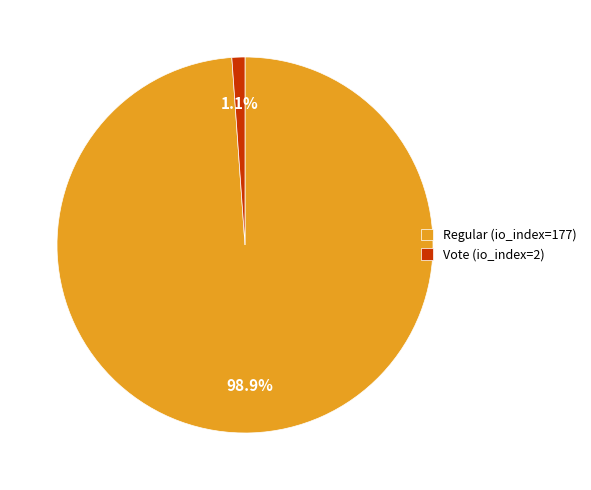

Does any single category account for the majority?

Yes